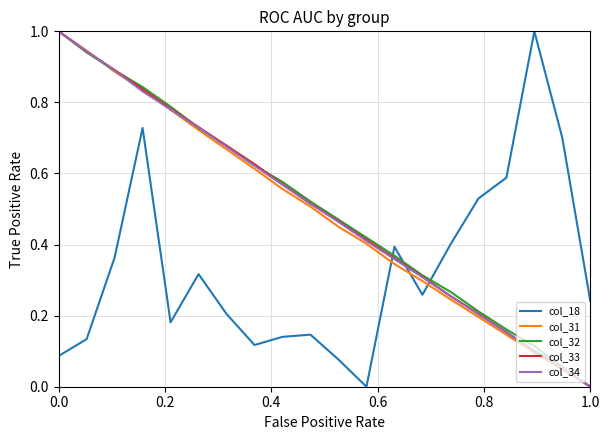

After their last crossing, which series has the higher values: col_18 or col_34?

col_18